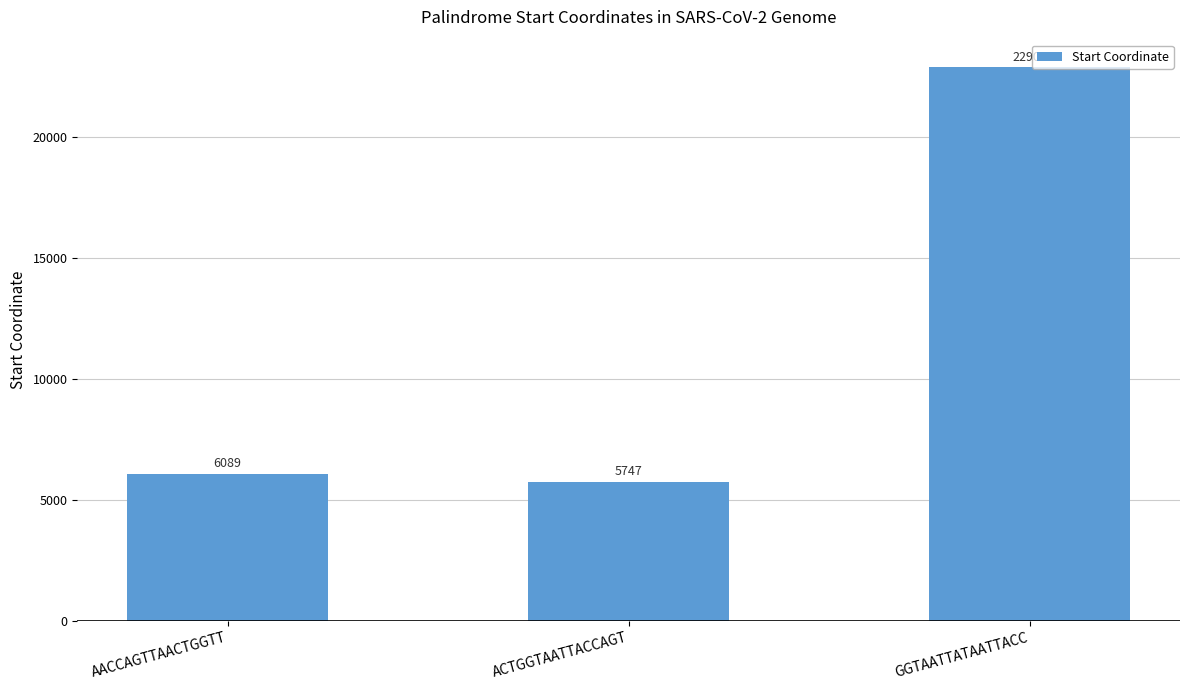

Reading right to left, what are all the values shown in this chart?

22901	5747	6089